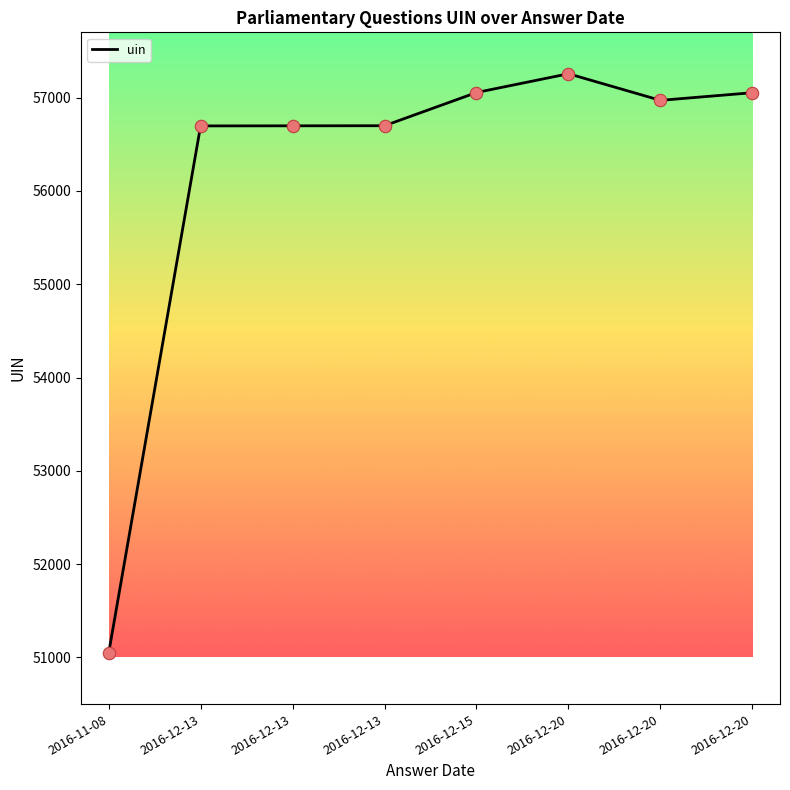

What is the change in value from 2016-11-08 to 2016-12-20?

+6212